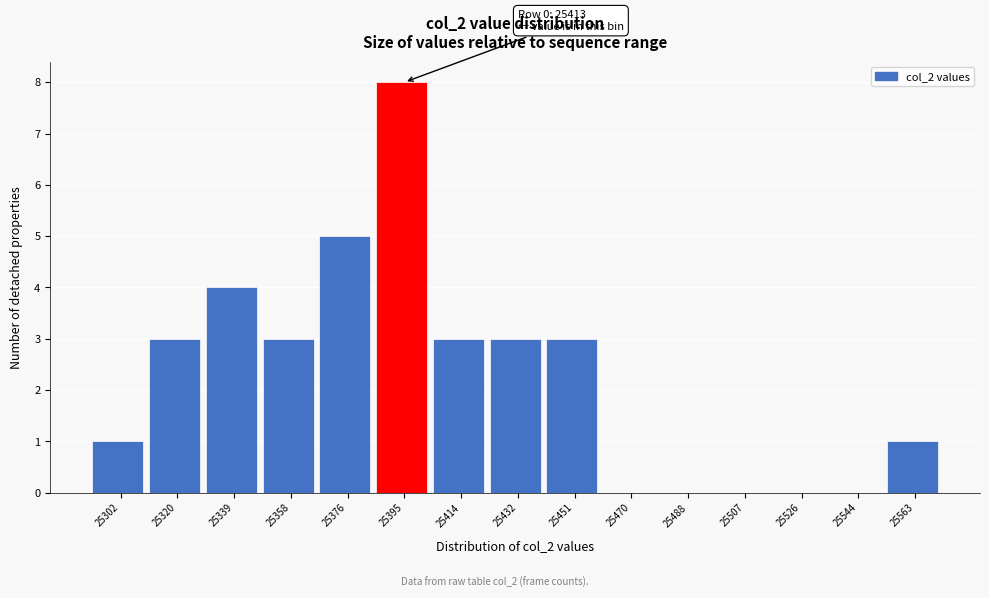

Reading right to left, what are all the values shown in this chart?

25563=1	25544=0	25526=0	25507=0	25488=0	25470=0	25451=3	25432=3	25414=3	25395=8	25376=5	25358=3	25339=4	25320=3	25302=1